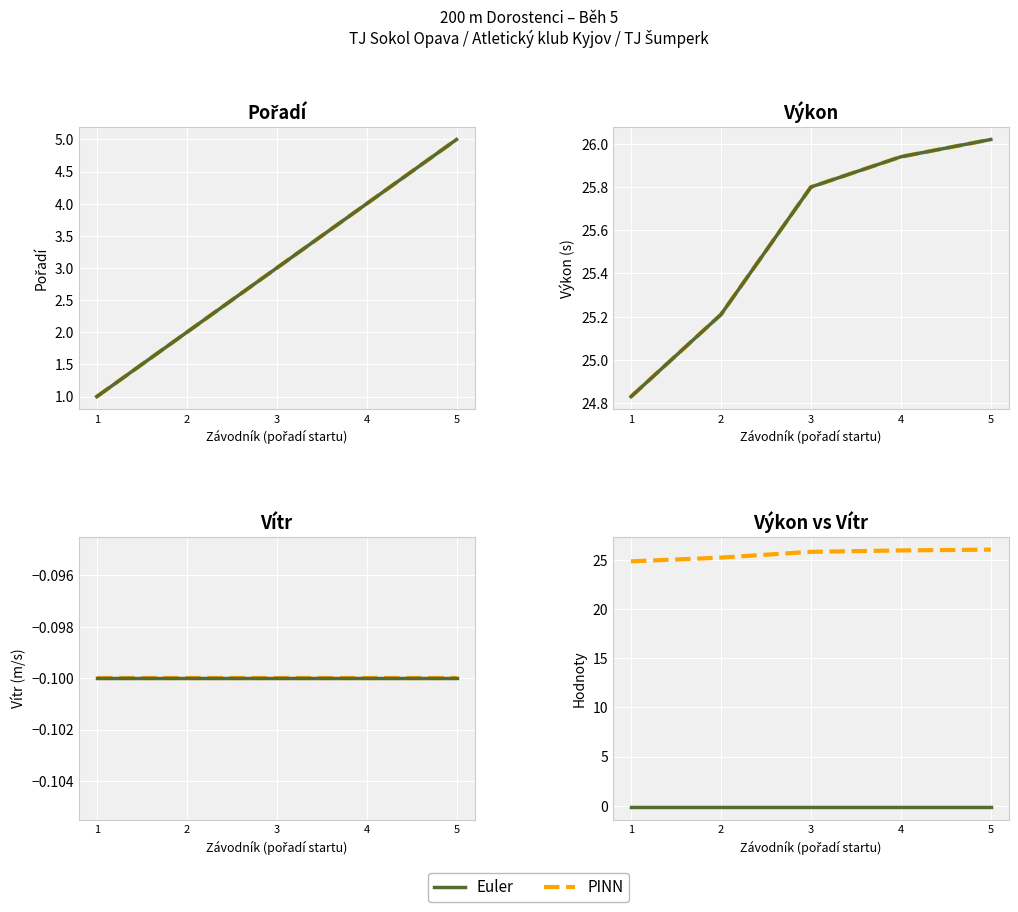

Which series has the widest spread of values?

PINN